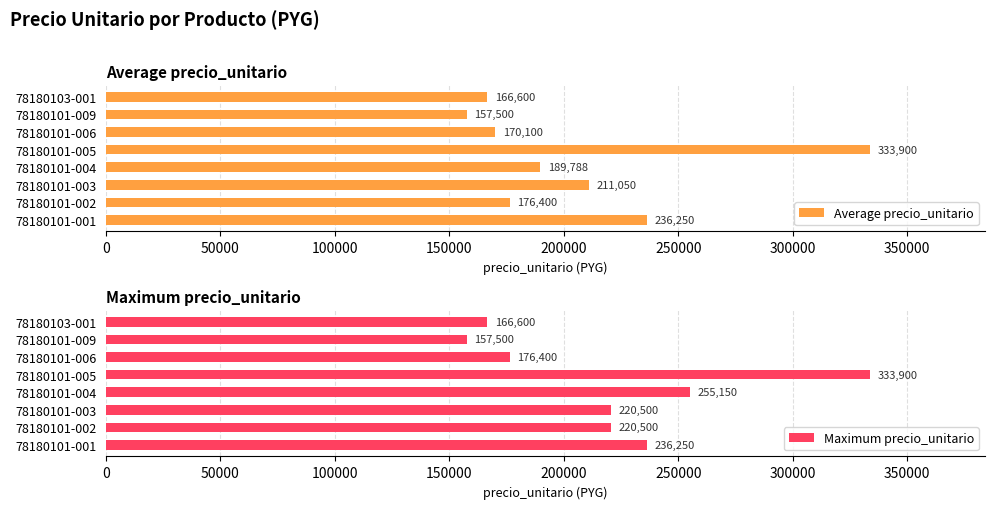

What is the difference between the maximum and minimum values in the Average precio_unitario series?

176400.0